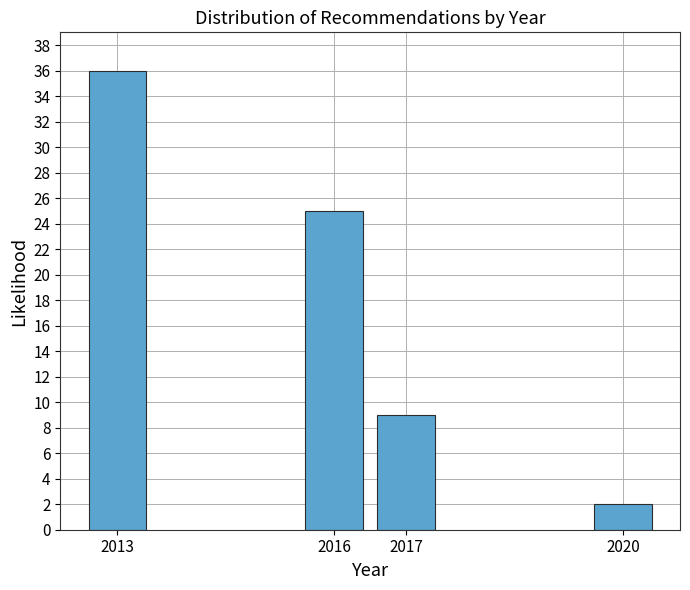

Reading left to right, list all the values displayed in this chart.

36	25	9	2